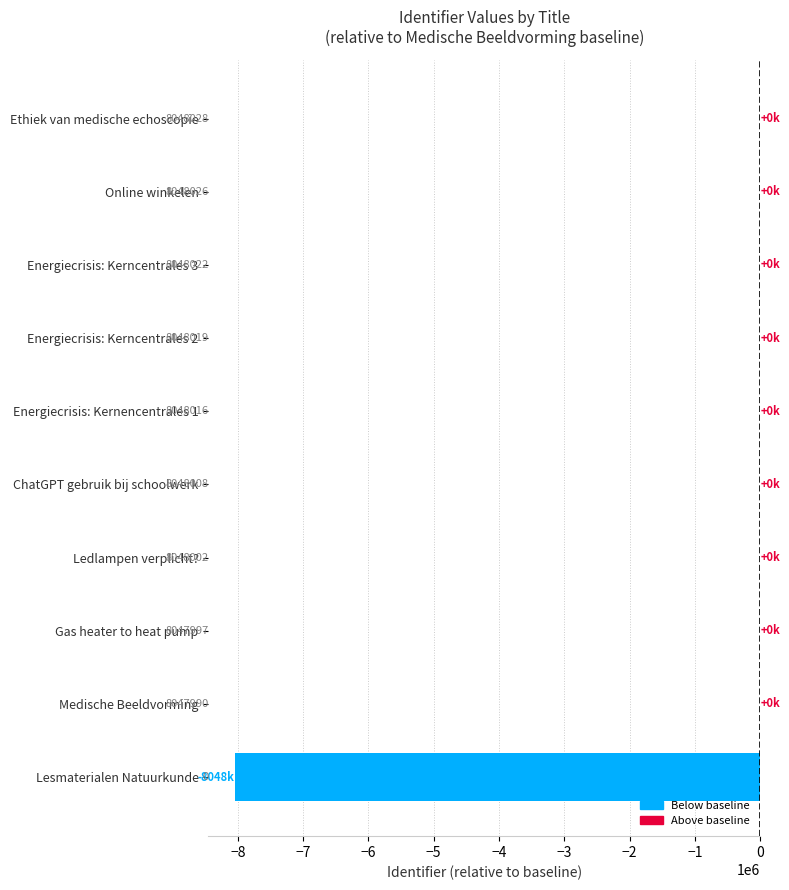

What position from the left is Energiecrisis: Kerncentrales 2?

7